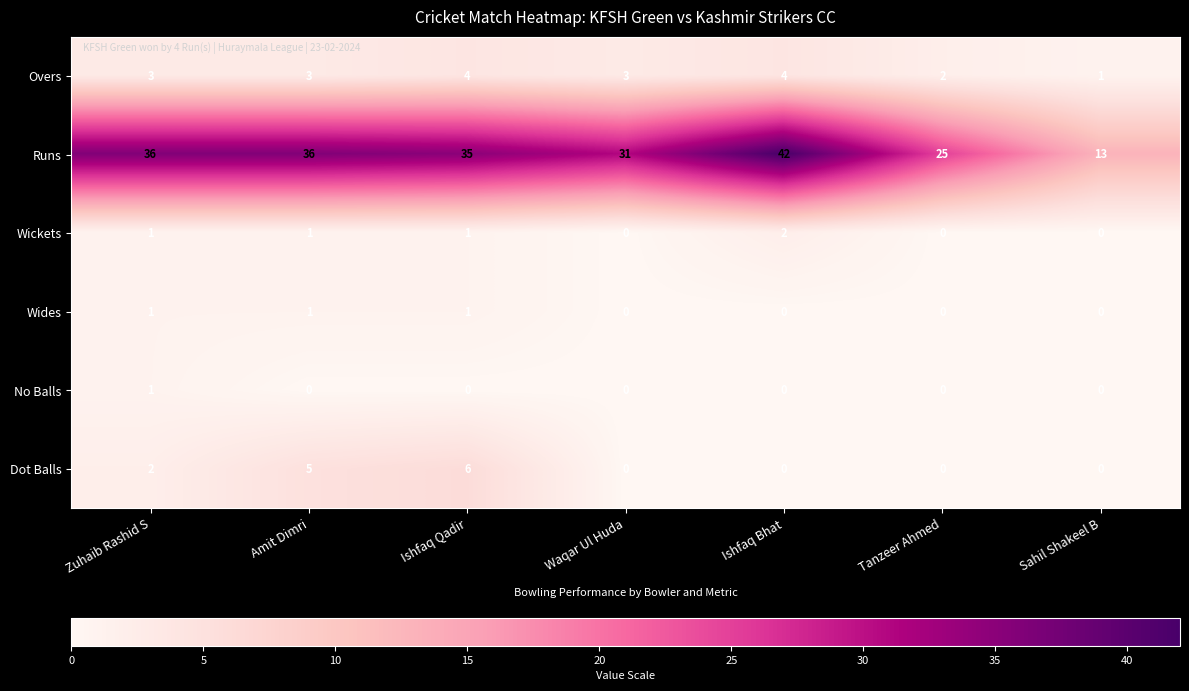

Is the value of Dot Balls at Ishfaq Qadir greater than the value of Overs at Tanzeer Ahmed?

Yes